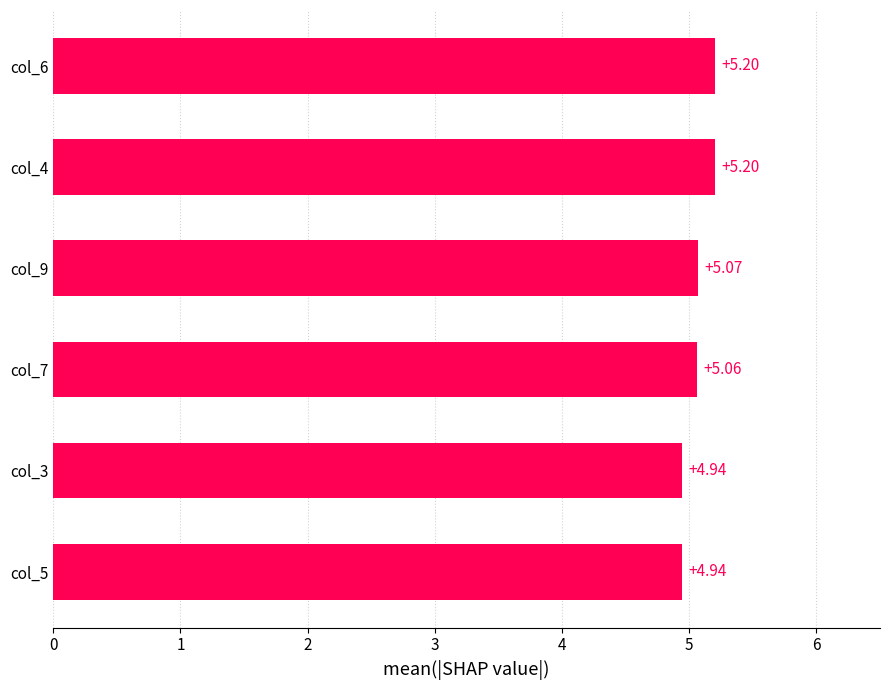

What is the sum of all values?

30.4